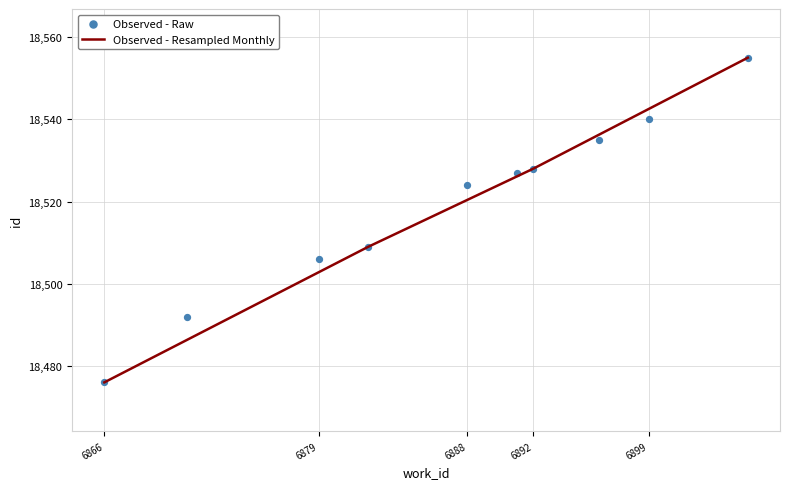

True or false: Observed - Resampled Monthly has a value of 30806 at 6866.

False